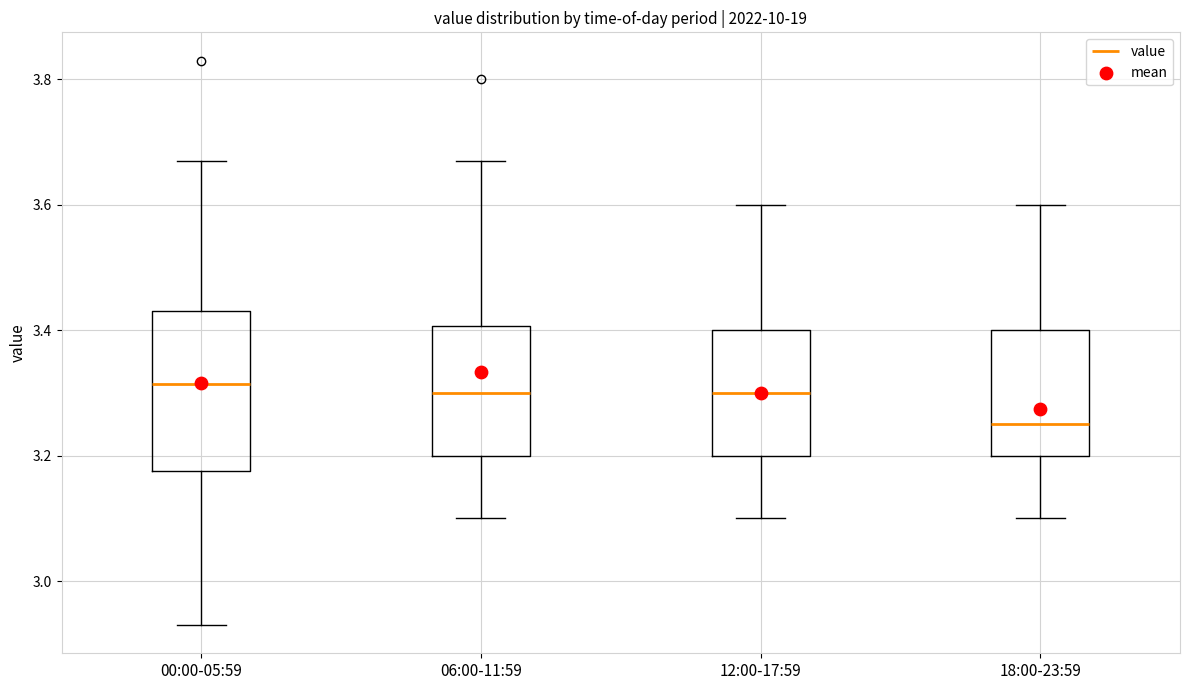

Reading left to right, transcribe this box plot: for each box, give where its median line is, the range the box spans, and where its two whiskers end, as read against the y-axis. The values are not printed on the chart, so give them approximately, as read against the axis.

00:00-05:59: median 3.32, box 3.18 to 3.44, whiskers 2.94 to 3.68
06:00-11:59: median 3.30, box 3.20 to 3.40, whiskers 3.10 to 3.68
12:00-17:59: median 3.30, box 3.20 to 3.40, whiskers 3.10 to 3.60
18:00-23:59: median 3.26, box 3.20 to 3.40, whiskers 3.10 to 3.60